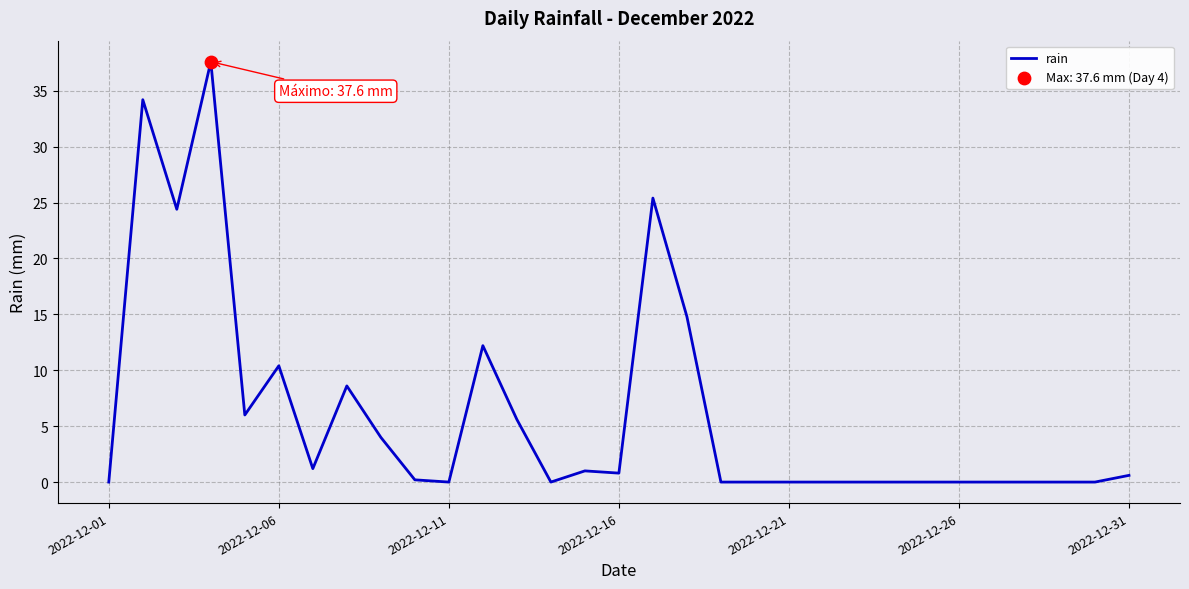

What is the difference between the maximum and minimum values?

37.6